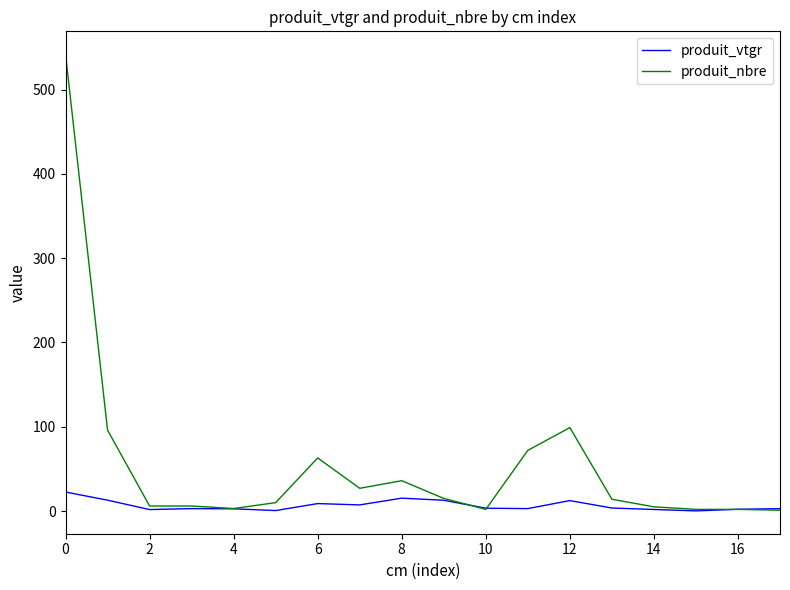

What is the maximum value shown in the chart?

542.0